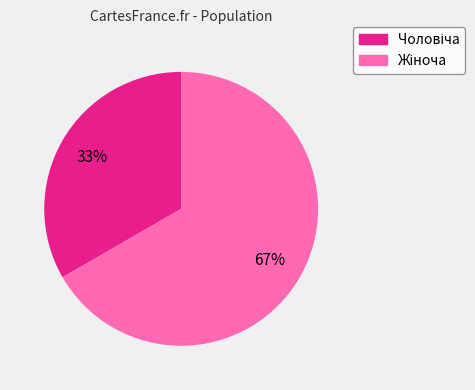

Is there a majority slice in this chart?

Yes